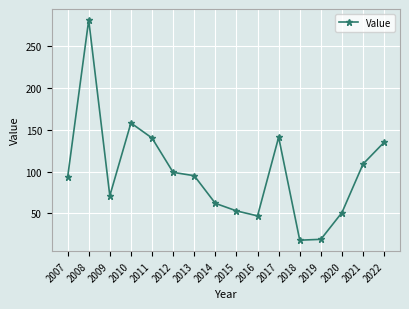

Approximately how many times larger is the value at 2009 compared to 2012?

0.7